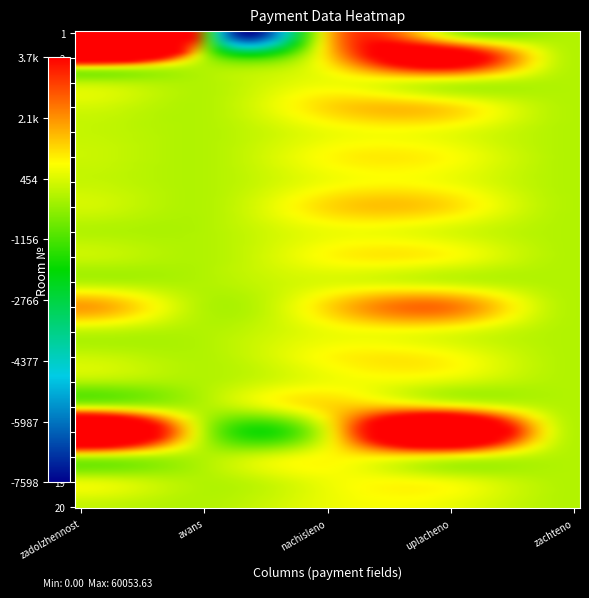

Which series has the largest range (max minus min)?

1